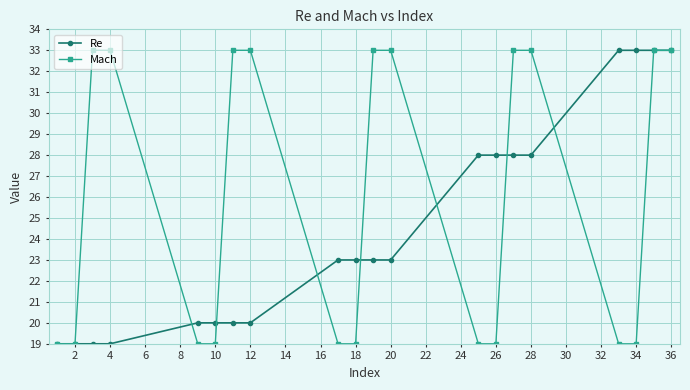

What is the highest value of the Mach series?

33